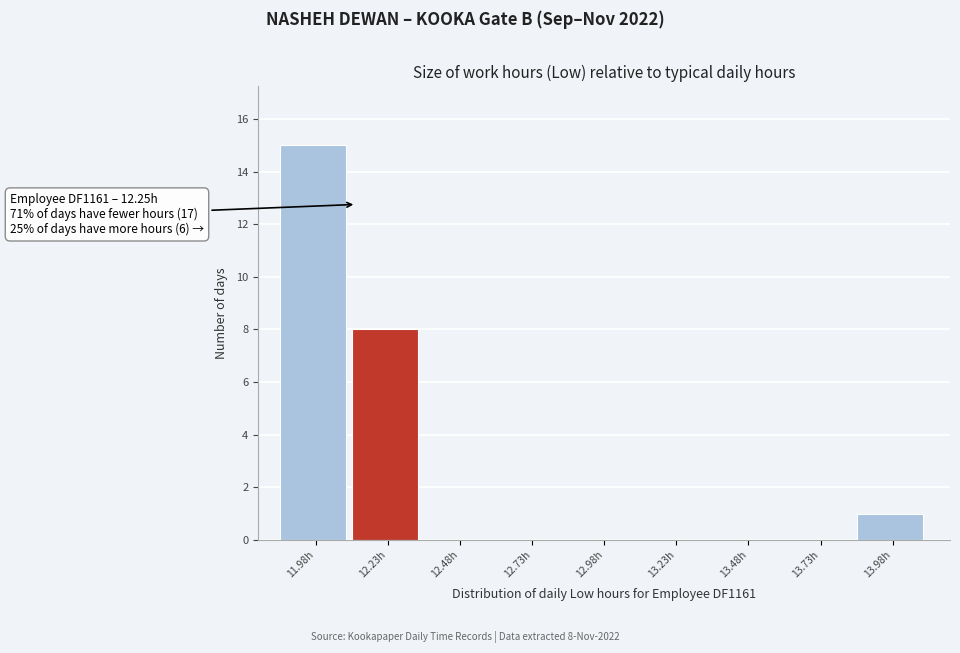

Reading left to right, transcribe all the data shown in this chart.

11.98h=15	12.23h=8	12.48h=0	12.73h=0	12.98h=0	13.23h=0	13.48h=0	13.73h=0	13.98h=1